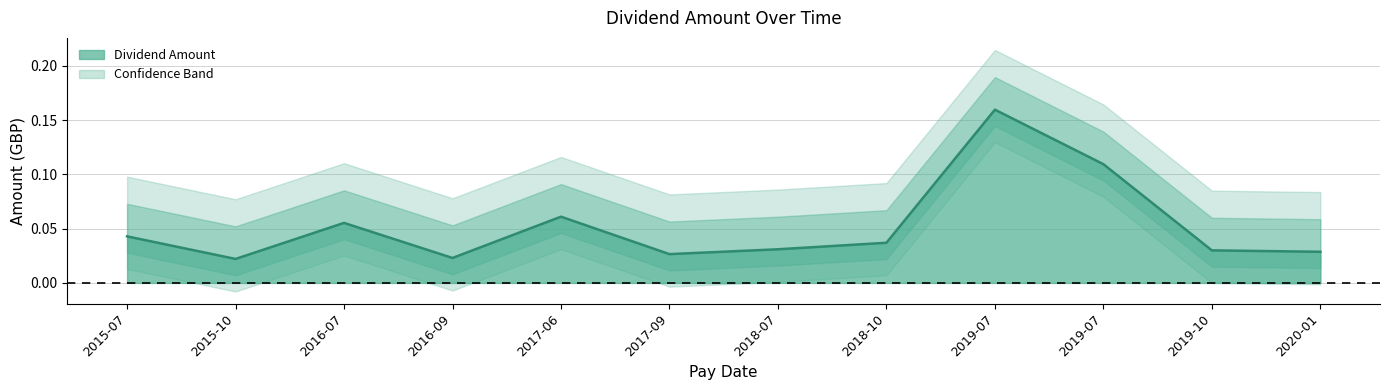

What is the value of the 10th point from the left?

0.1